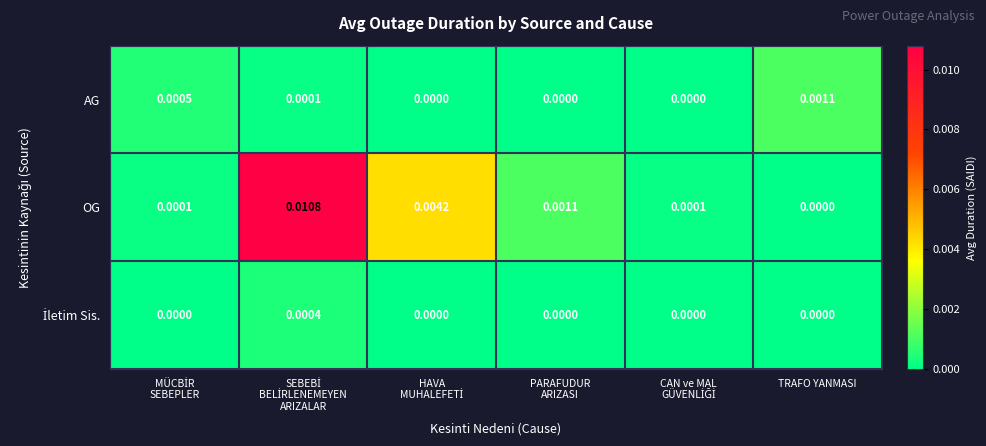

At which label is OG closest to 0?

TRAFO YANMASI